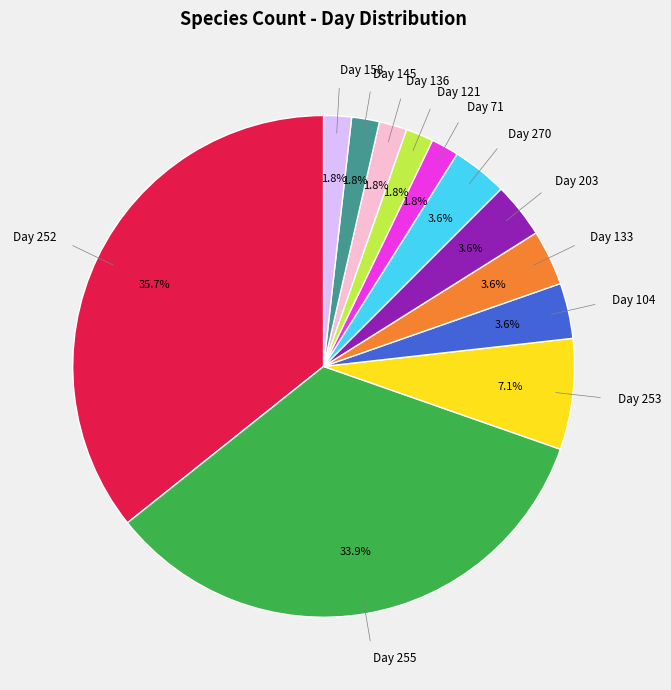

What percentage do Day 71 and Day 121 together represent?

3.6%